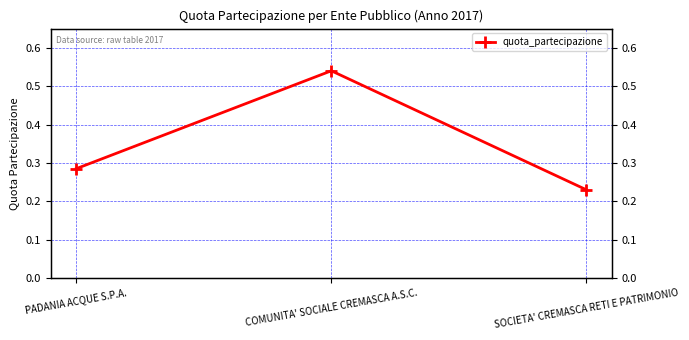

What position from the right is COMUNITA' SOCIALE CREMASCA A.S.C.?

2